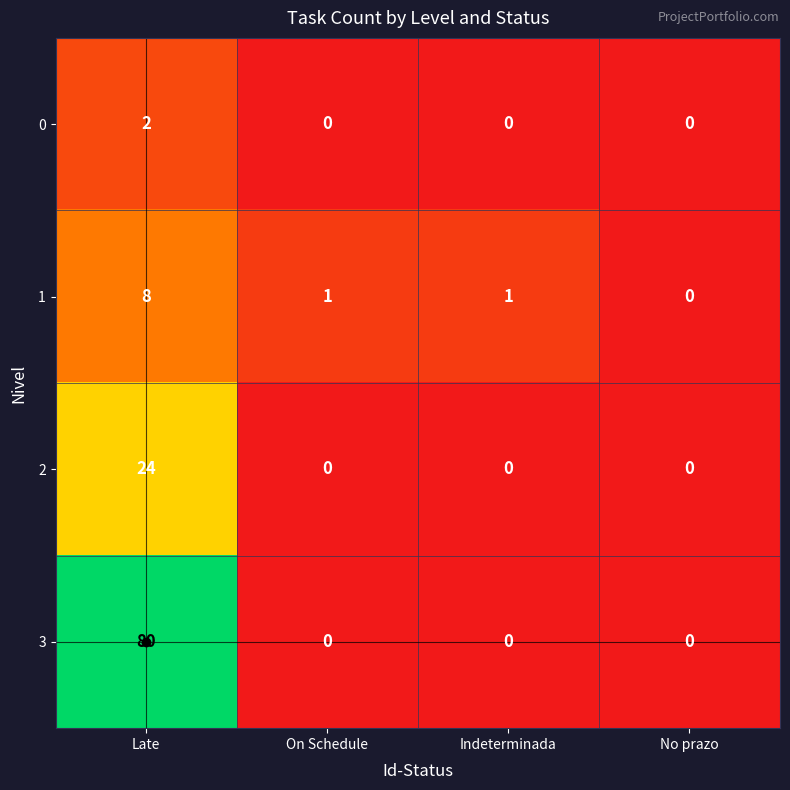

What is the difference between the maximum and minimum values in the 3 series?

80